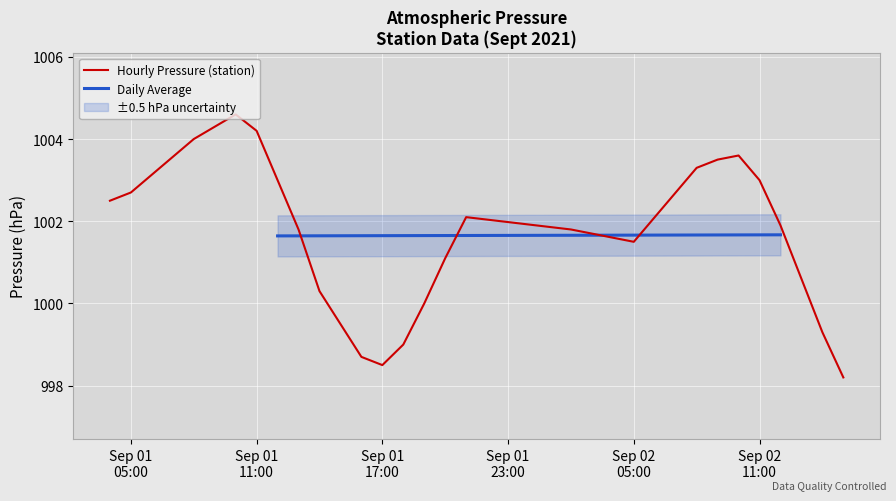

Approximately how many times larger is the value at 2021-09-02 14:00 compared to 2021-09-02 08:00?

1.0